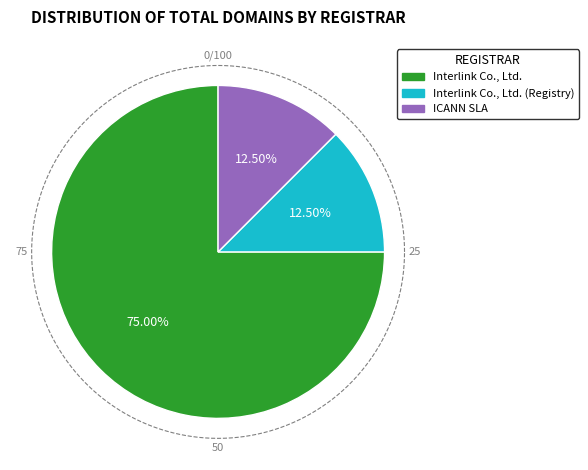

Which has a higher value, ICANN SLA or Interlink Co., Ltd. (Registry)?

ICANN SLA